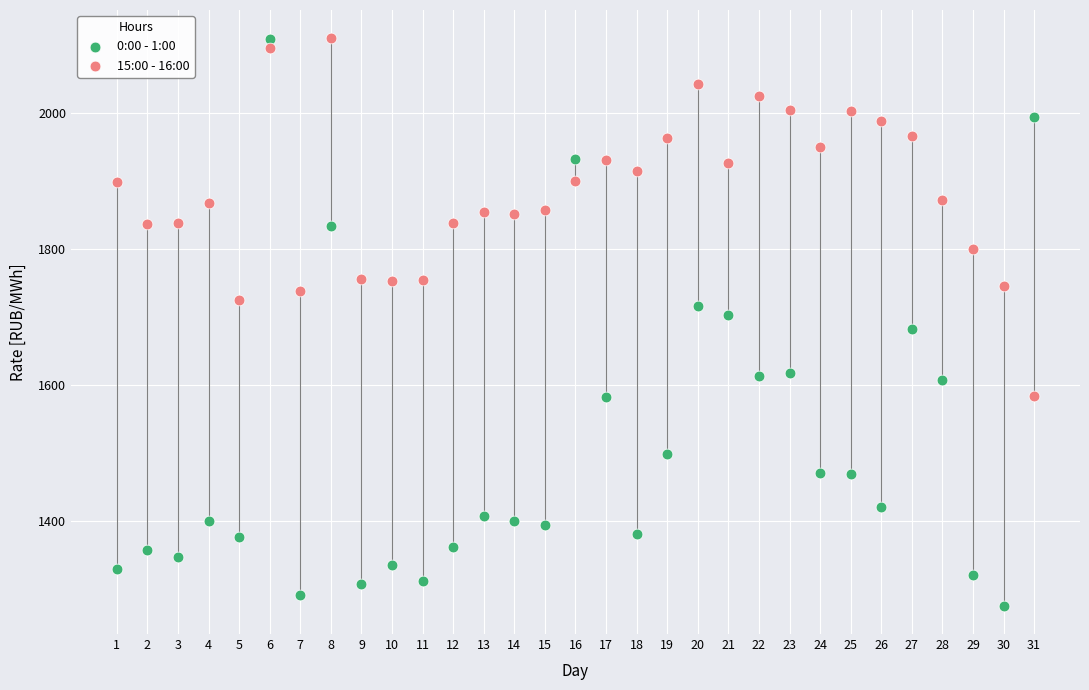

Across all data points, what is the range of Y values (max minus min)?

832.9